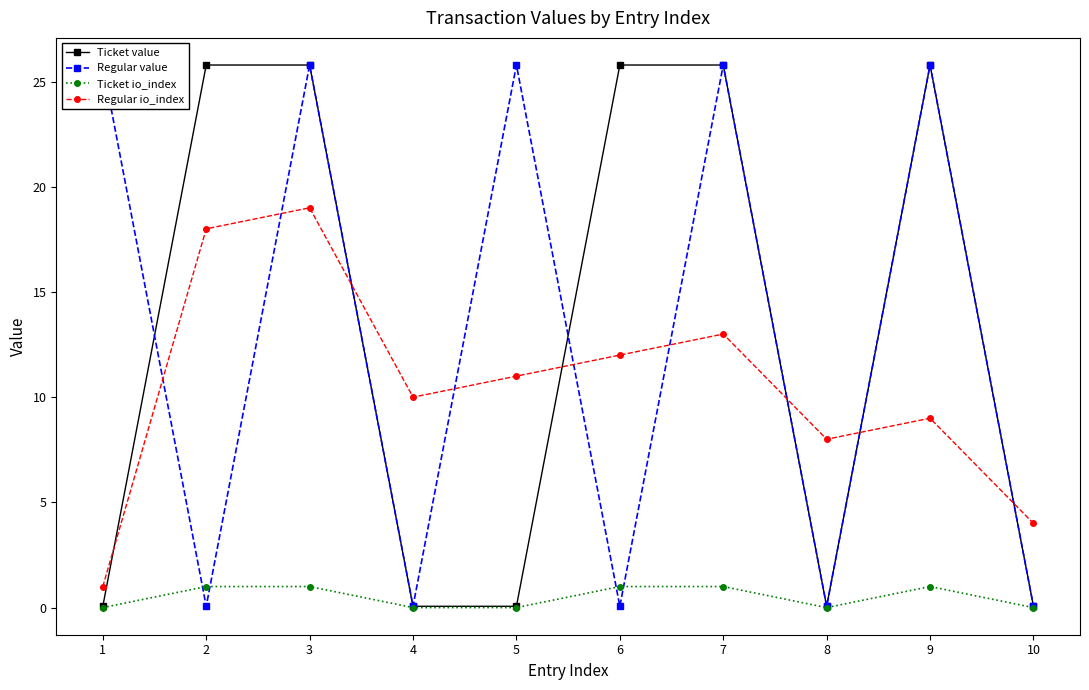

At which category does Regular value reach its first local peak?

3